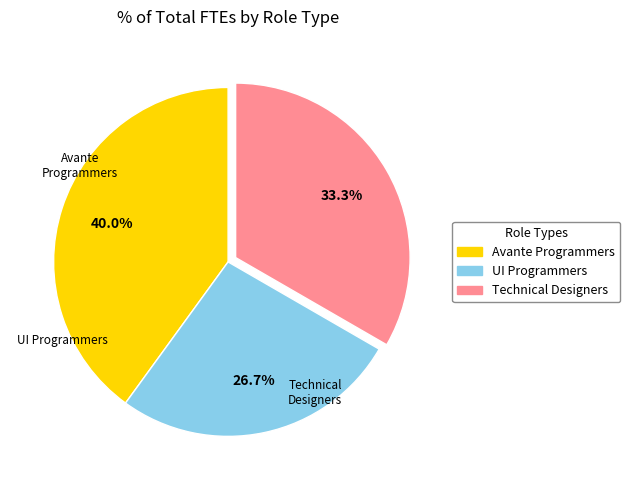

How many segments does this pie chart have?

3